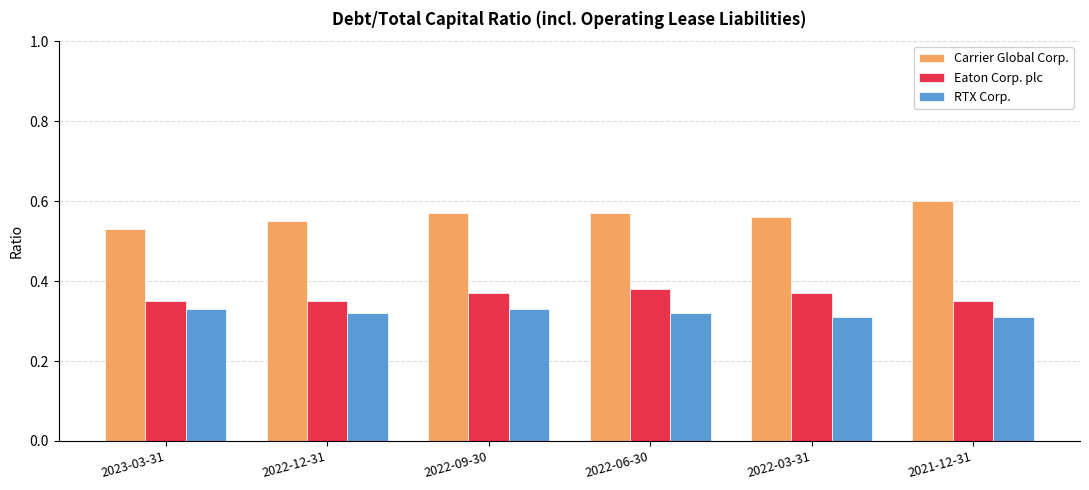

Is it true that RTX Corp. equals 0.6 at 2022-12-31?

False